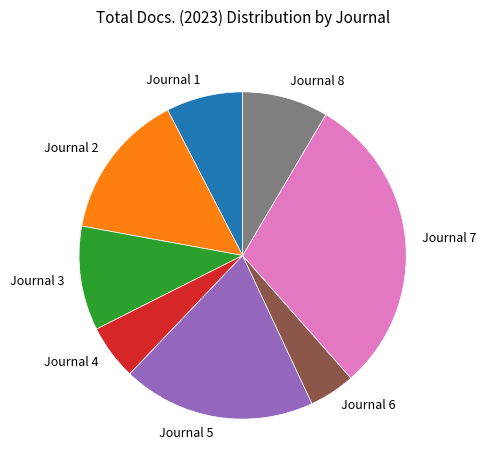

Is it true that Journal 7 is 30% of the pie?

True